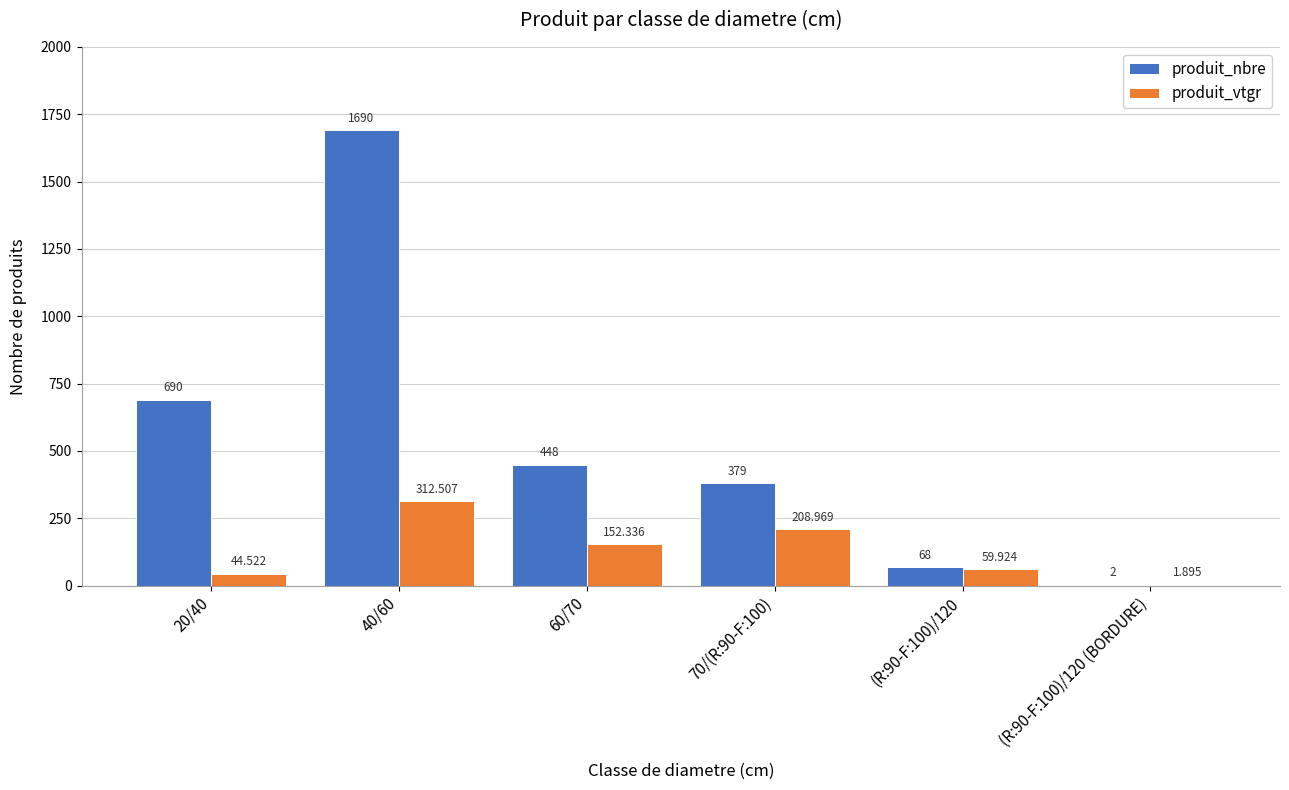

What value does the produit_vtgr series have at 20/40?

44.5